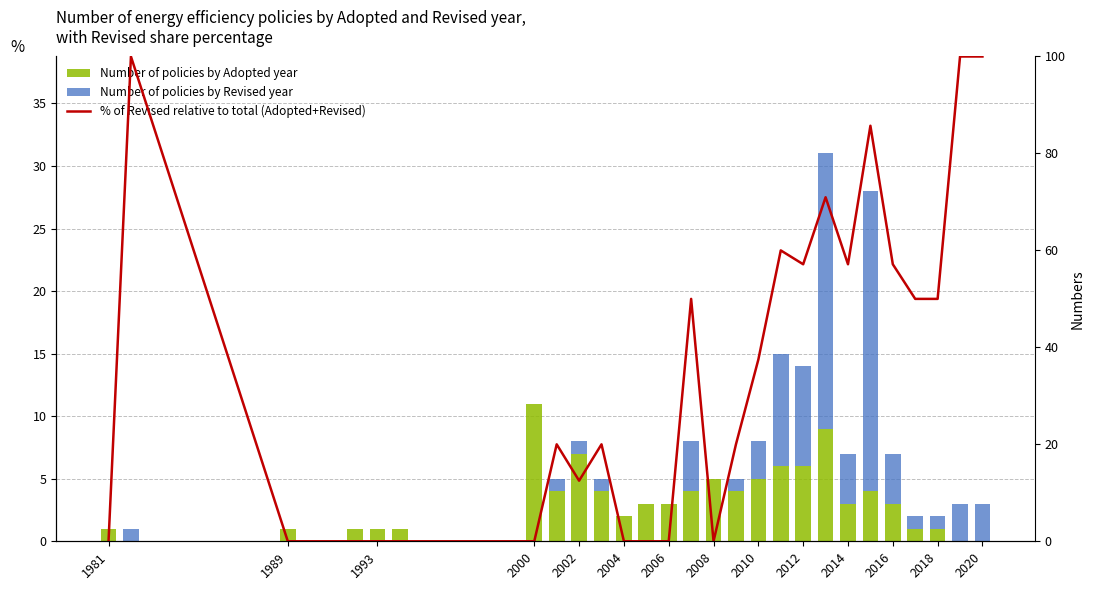

At which category does the chart reach its minimum across all series?

1989